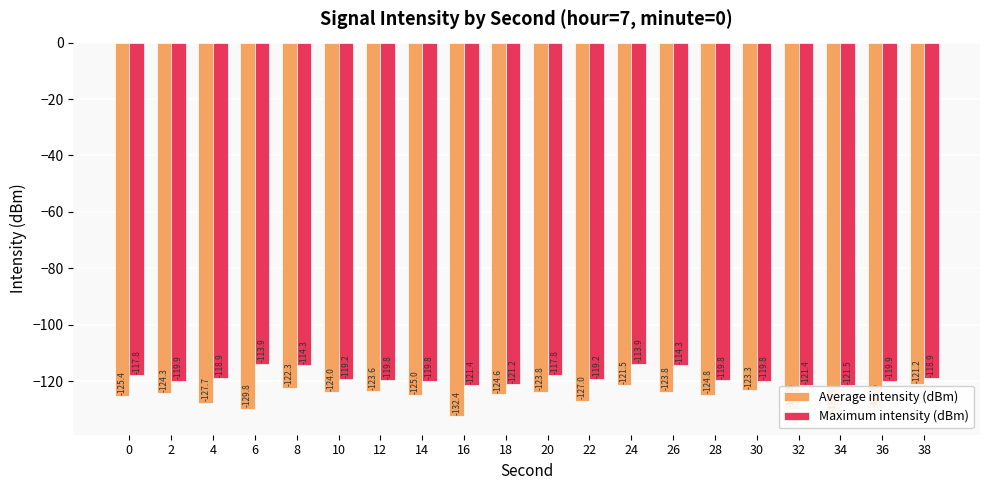

What is the difference between the maximum and minimum values in the Average intensity (dBm) series?

11.2